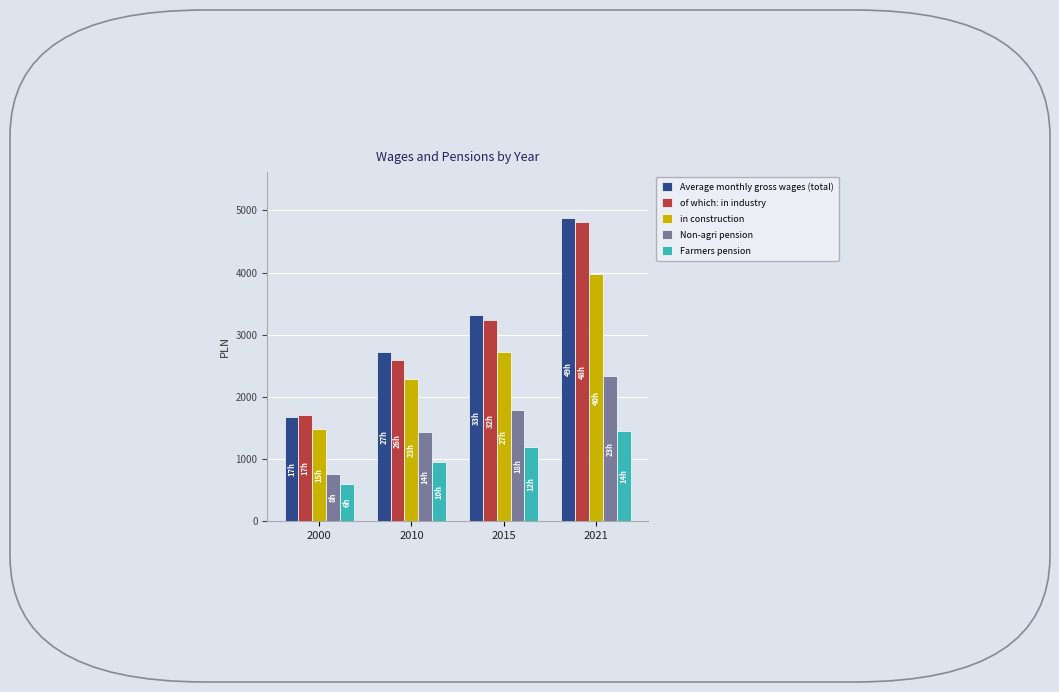

How many data points in Average monthly gross wages (total) are above 3324?

2